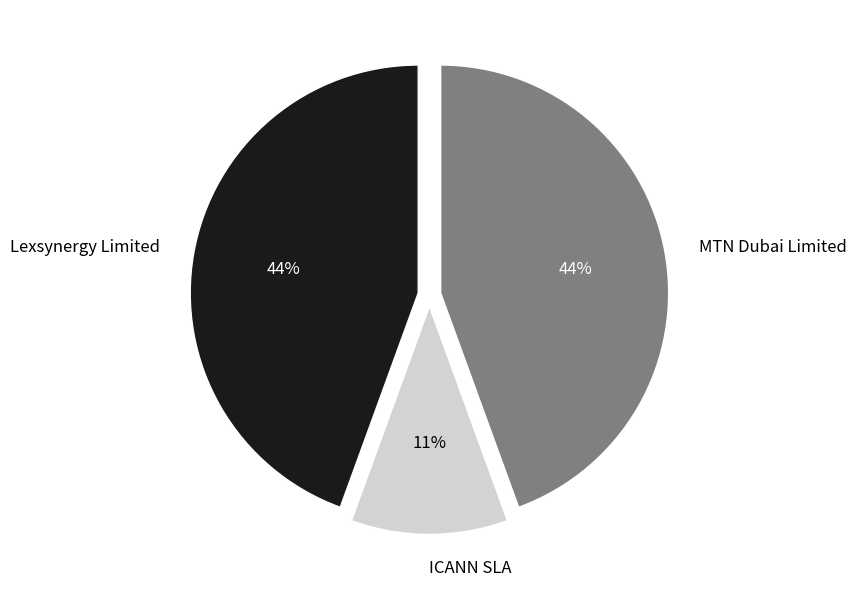

To the nearest percent, what portion does ICANN SLA represent?

11%